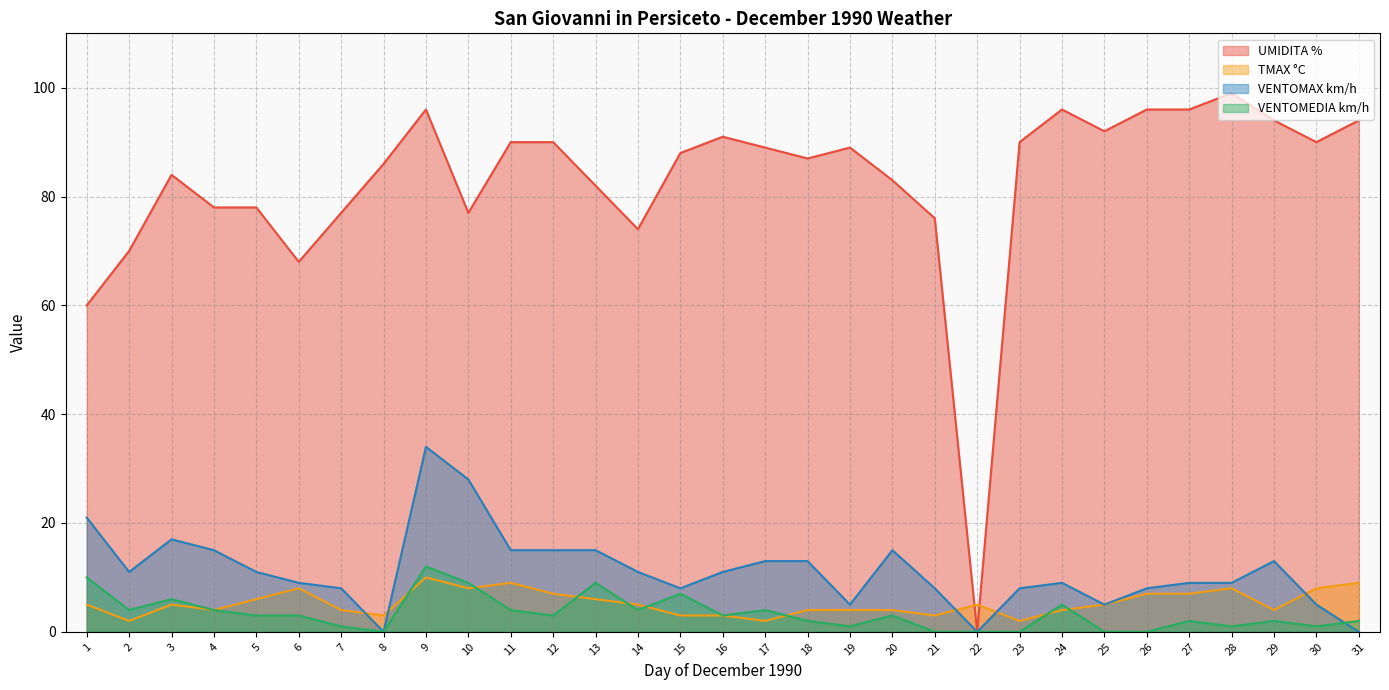

In VENTOMEDIA km/h, how many points are lower than both neighbors (excluding endpoints)?

8